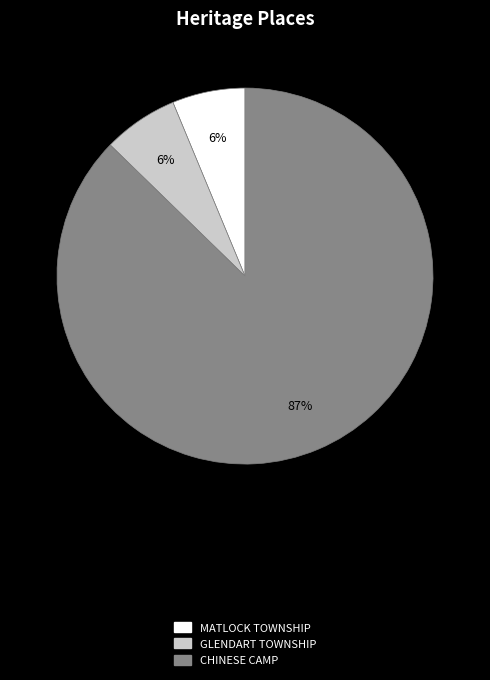

Combined, do CHINESE CAMP and MATLOCK TOWNSHIP account for over 50%?

Yes